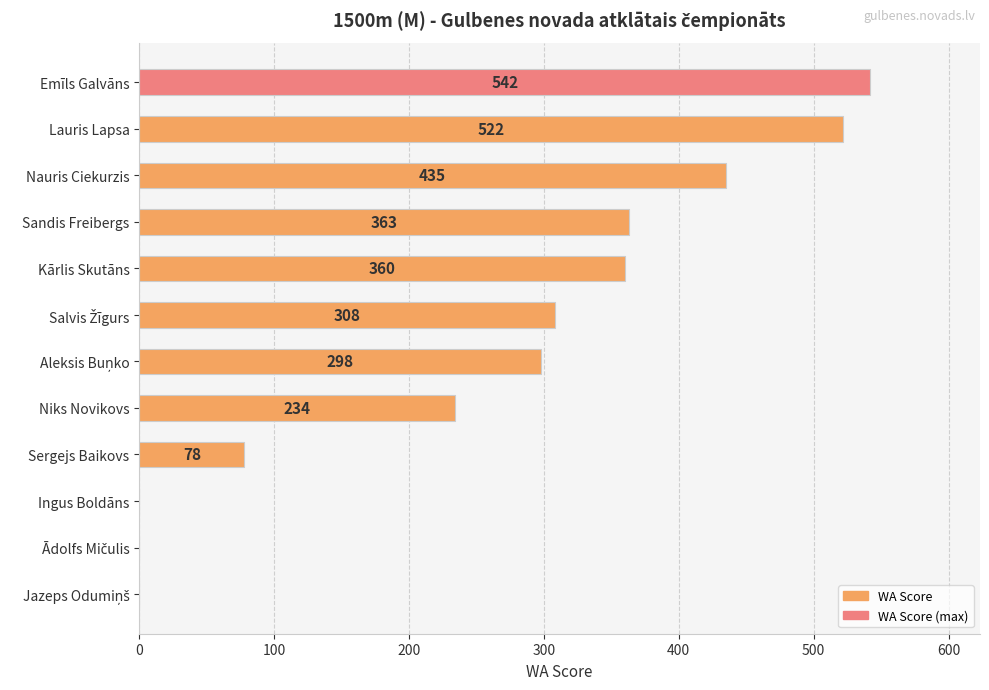

What is the sum of the values at Emīls Galvāns and Nauris Ciekurzis?

977